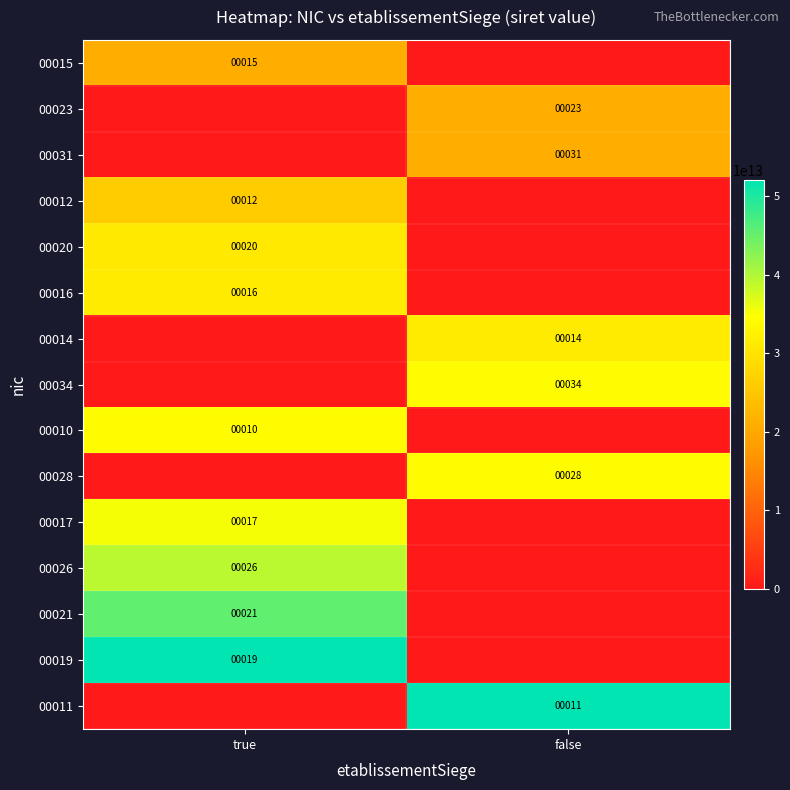

Is it true that 00012 equals 12 at true?

True